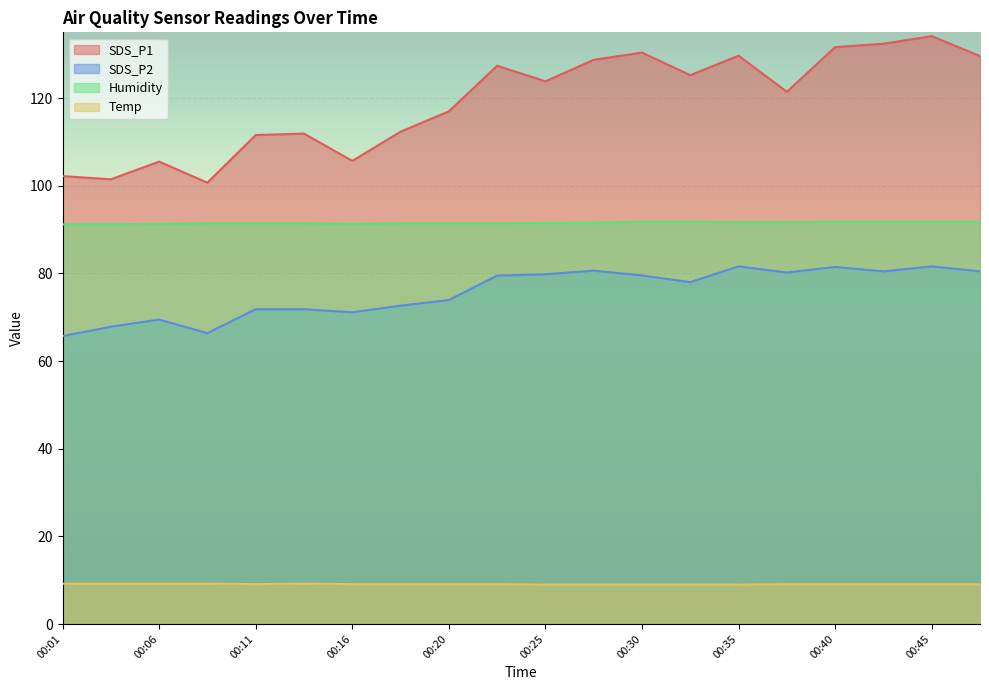

At how many categories does at least one series exceed 82?

20